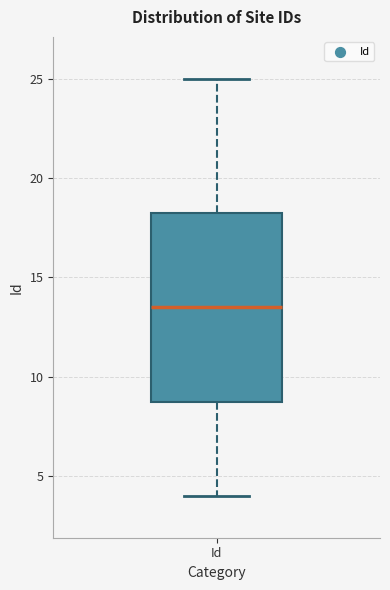

Where is the lower edge of the box for Id on the y-axis? The values are not printed on the chart, so give them approximately, as read against the axis.

9.0